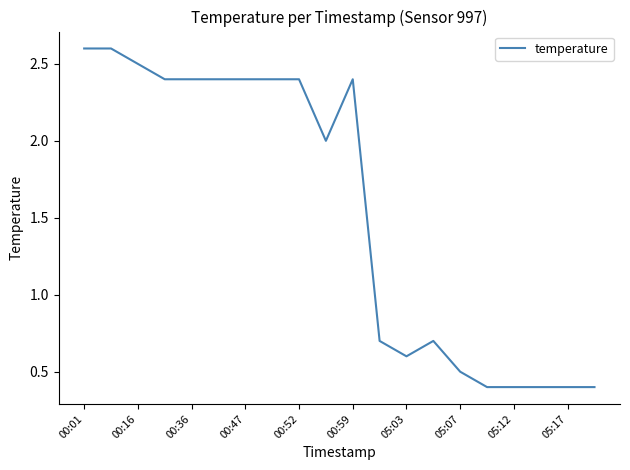

What is the smallest value displayed?

0.4